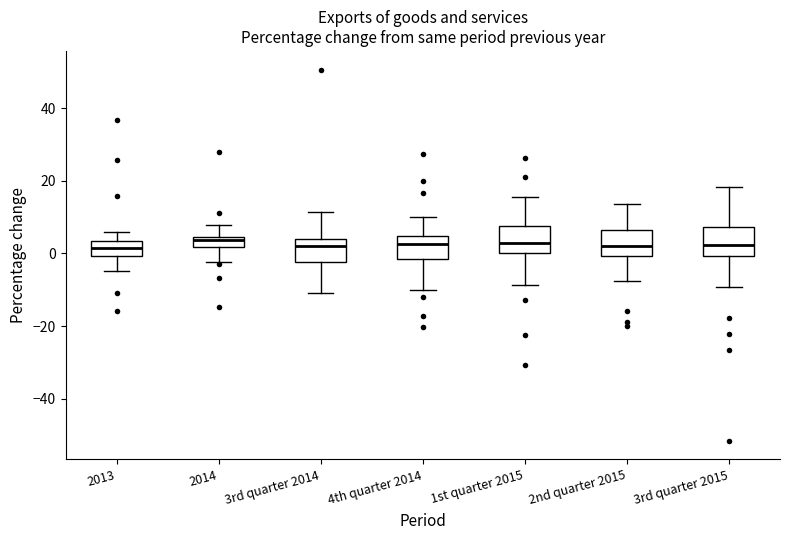

Where does the lower whisker of the box for 2013 end on the y-axis? The values are not printed on the chart, so give them approximately, as read against the axis.

-4